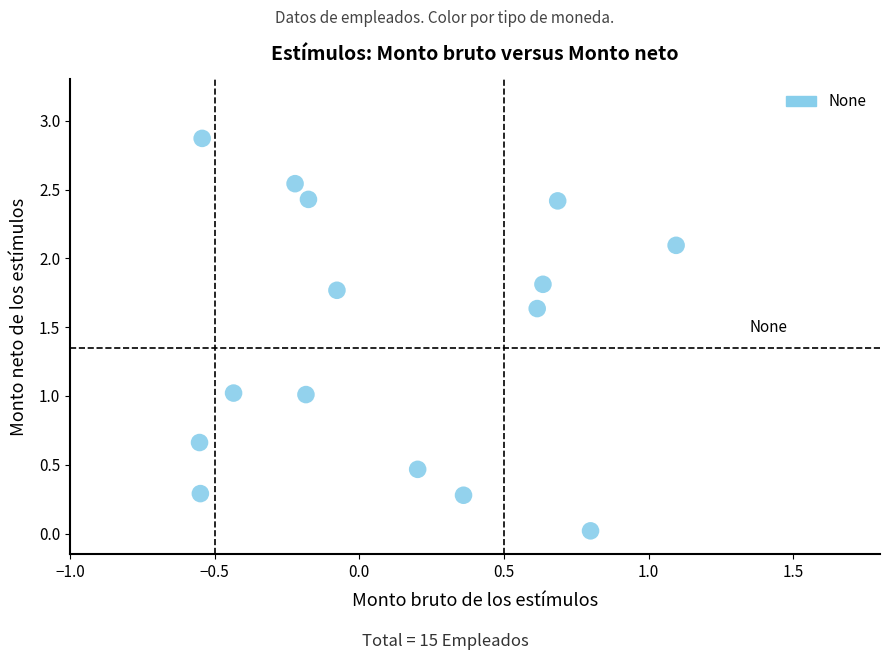

What is the range of Y values (max minus min)?

2.9